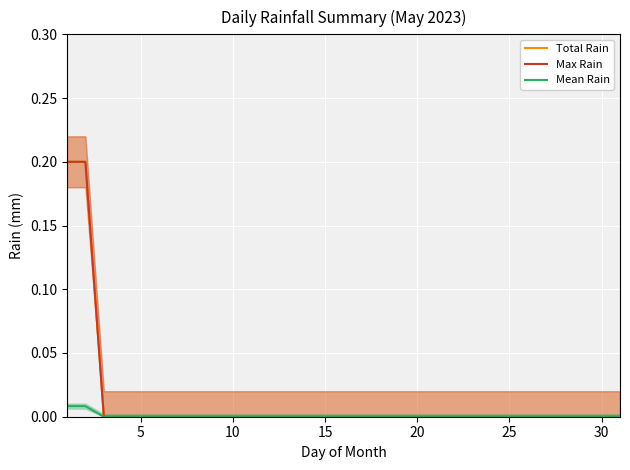

Is the value of Max Rain at 15 greater than the value of Mean Rain at 25?

No